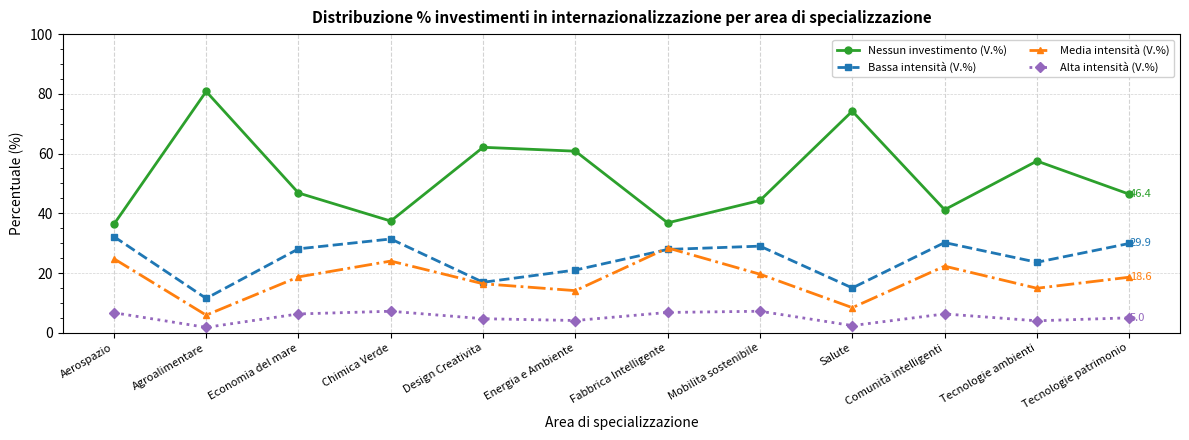

What is the greatest value displayed?

80.8